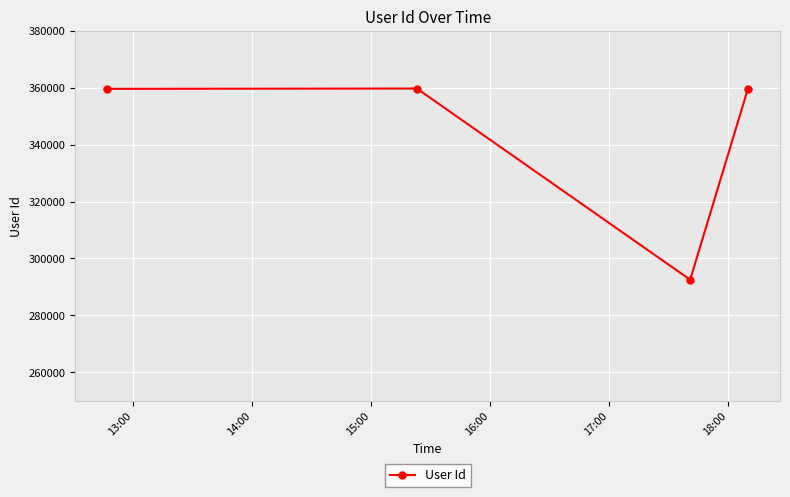

What is the greatest value displayed?

359733